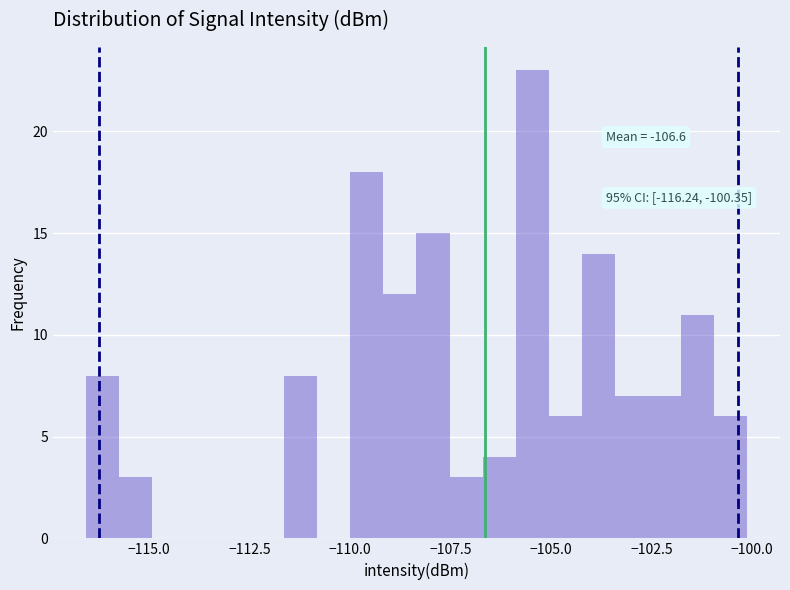

Around what value on the x-axis is the tallest bar? Give the approximate position of its centre, as read against the axis.

-105.5